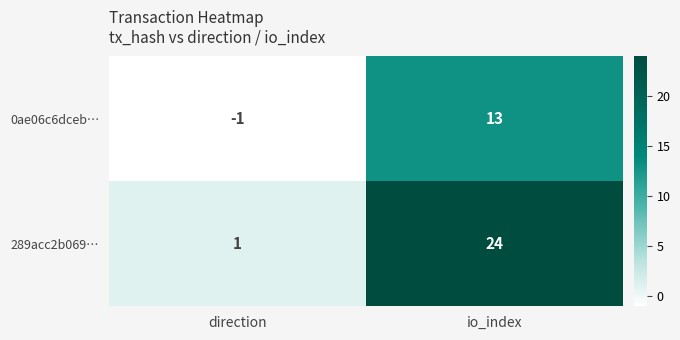

At which category does the chart reach its peak across all series?

io_index